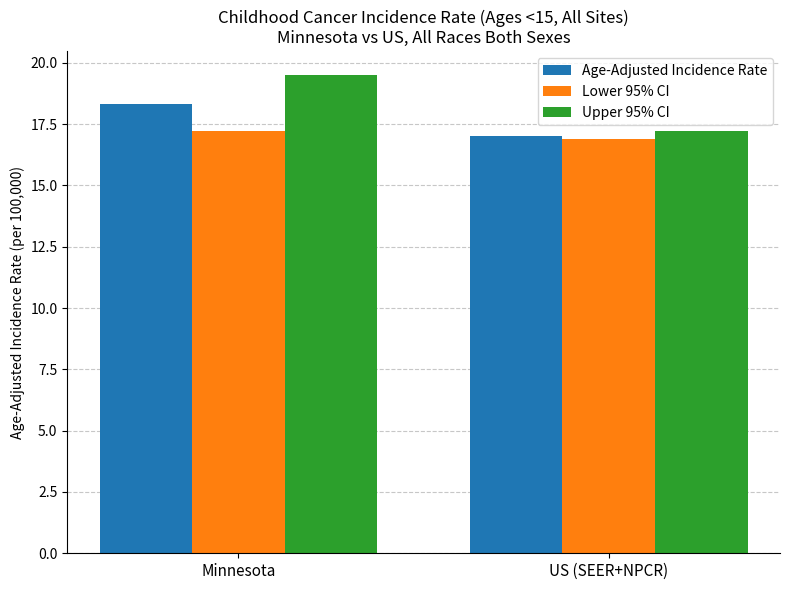

Reading right to left, list all the values displayed in this chart.

Age-Adjusted Incidence Rate: US (SEER+NPCR)=17.0	Minnesota=18.3
Lower 95% CI: US (SEER+NPCR)=16.9	Minnesota=17.2
Upper 95% CI: US (SEER+NPCR)=17.2	Minnesota=19.5